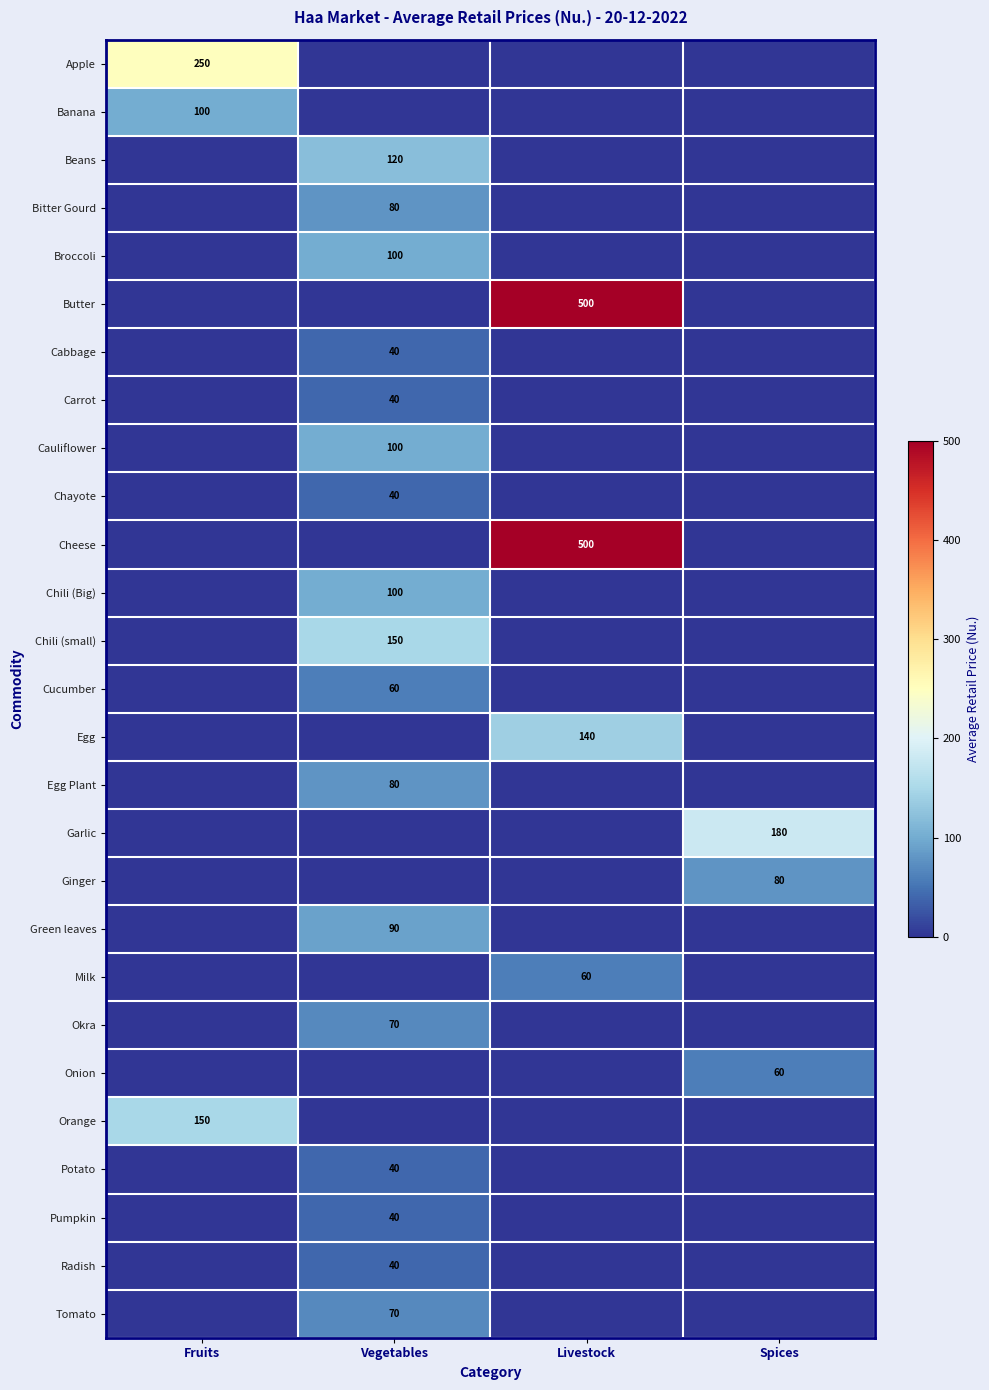

Is it true that Cheese equals 500 at Livestock?

True